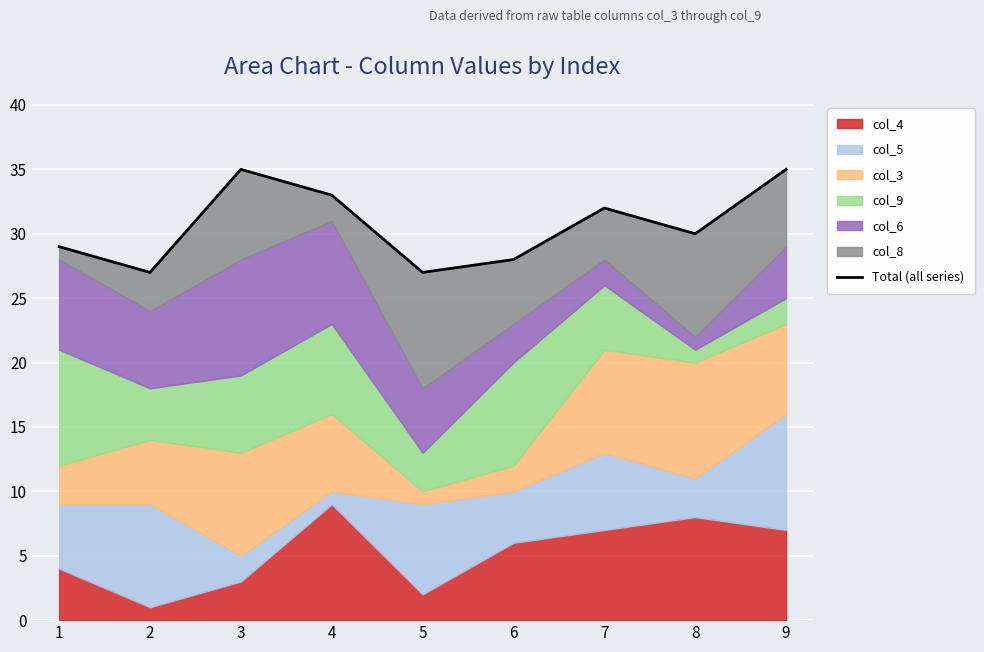

Is it true that the value at 1 is 48?

False